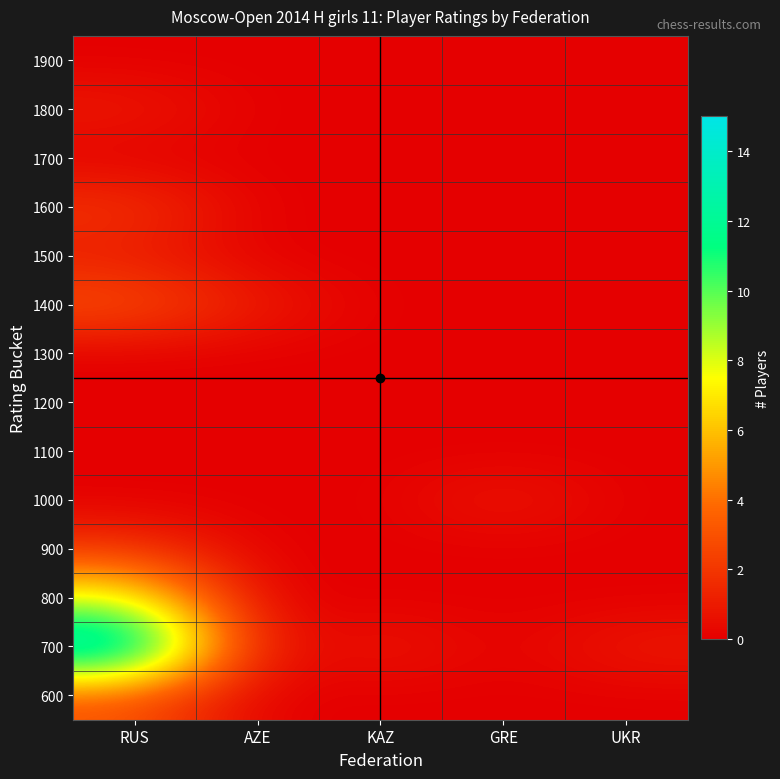

At which category is the sum across all series the highest?

RUS